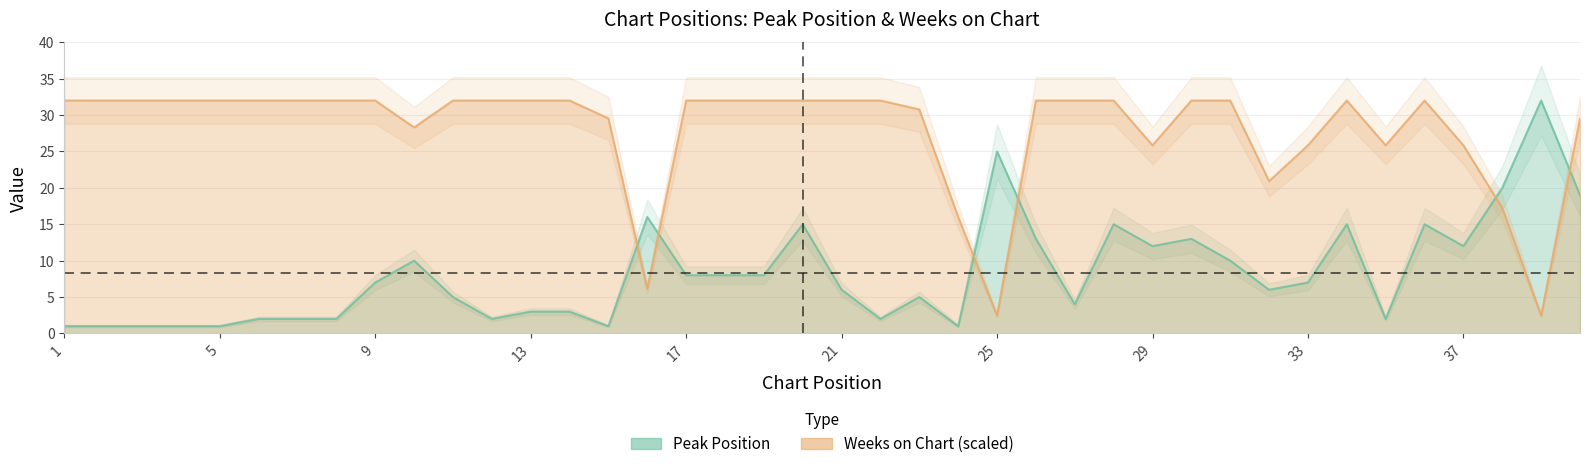

Is it true that Peak Position equals 5.1 at 17?

False